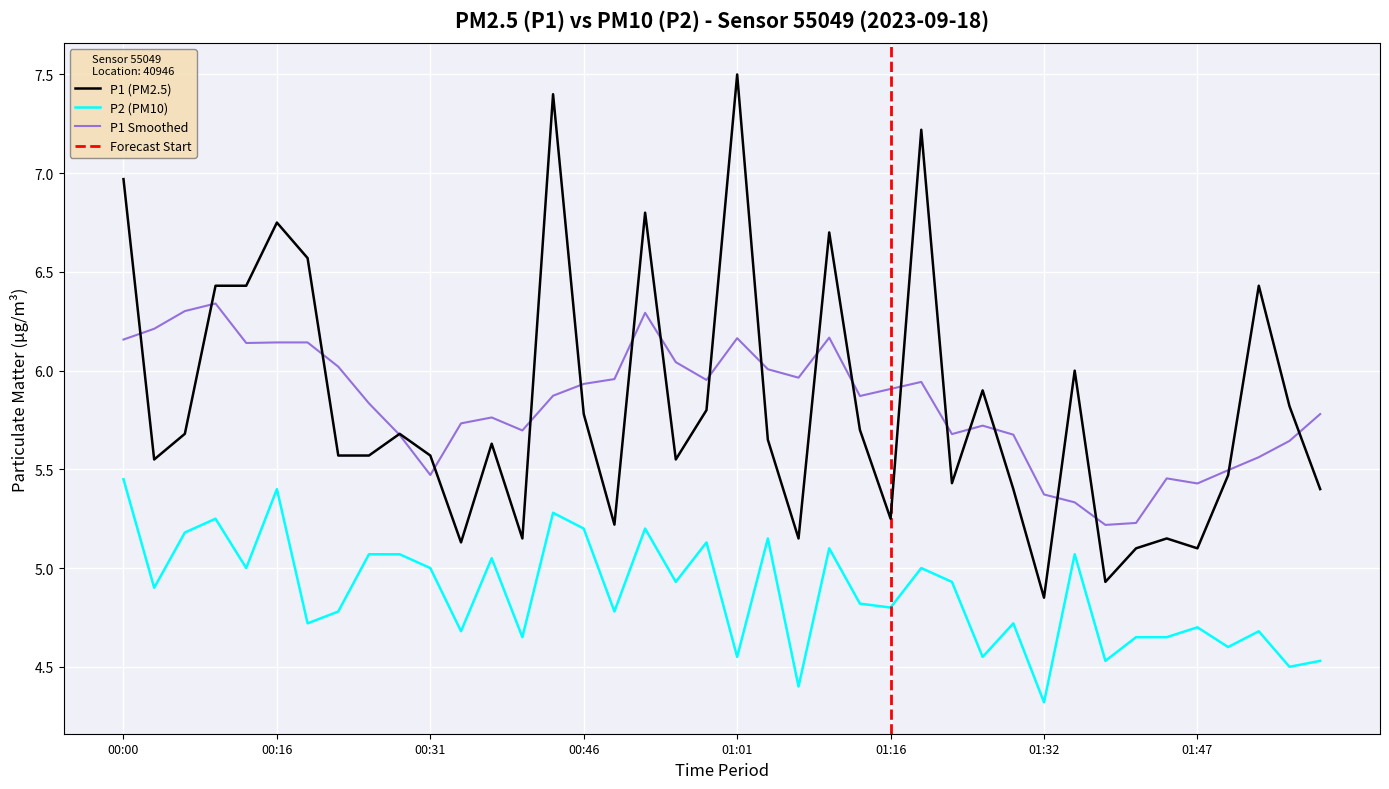

What is the smallest value displayed?

4.3